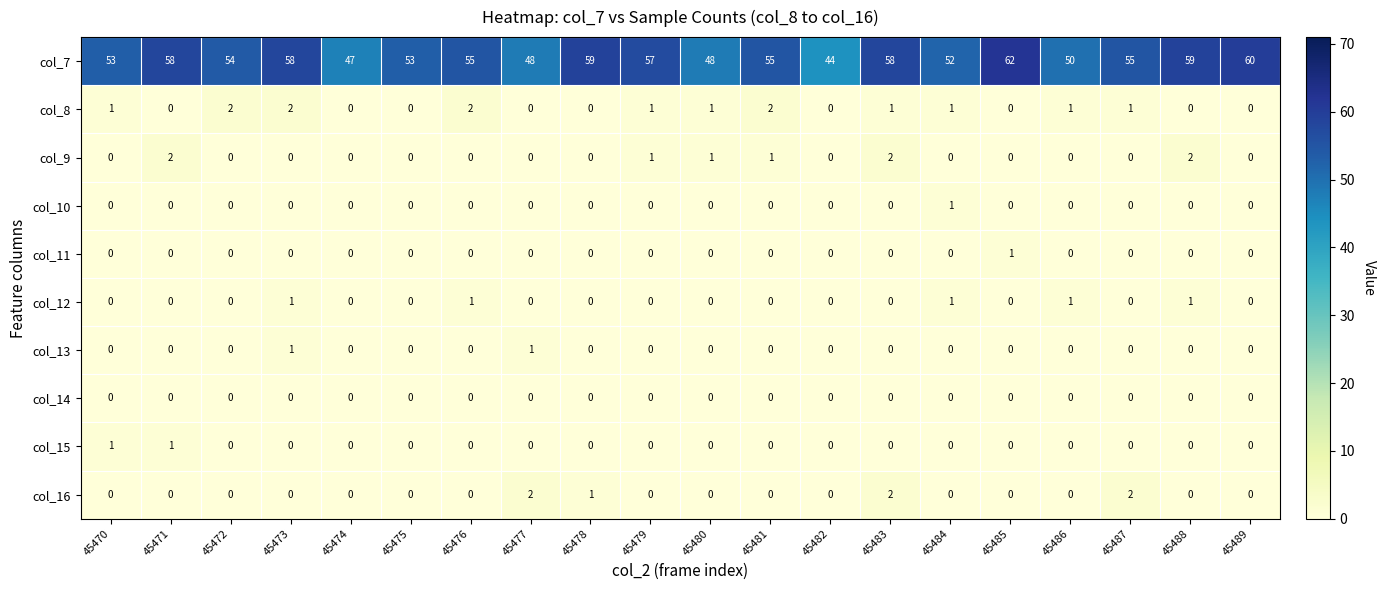

How many values in col_12 are above zero?

5